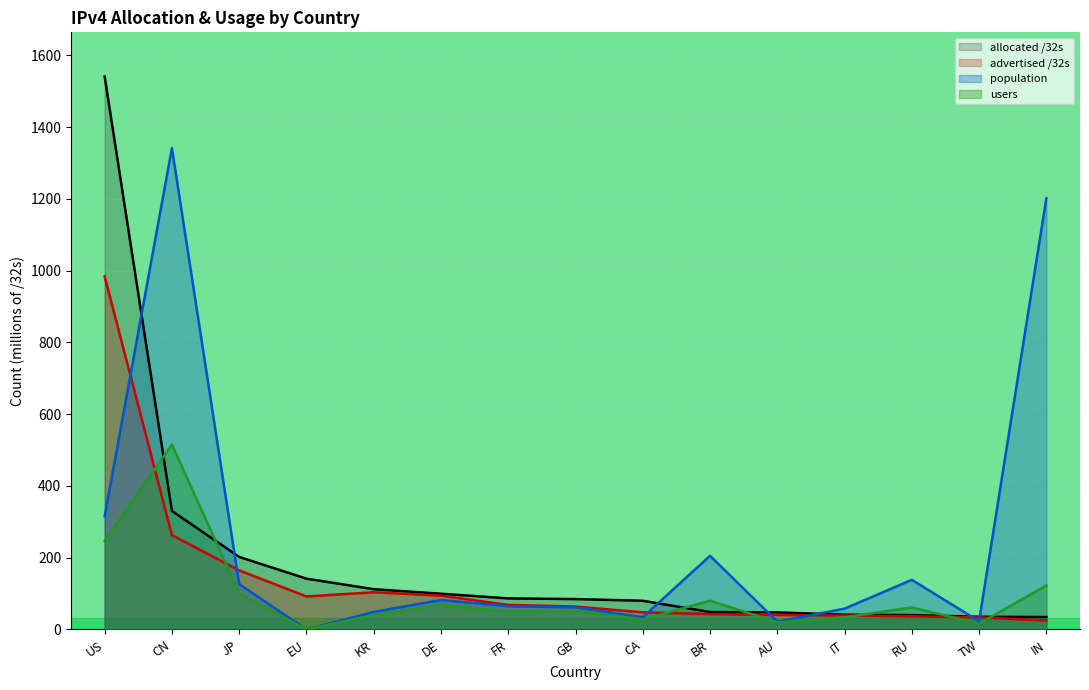

Rank the series by their average value, from lowest to highest.

users, advertised /32s, allocated /32s, population